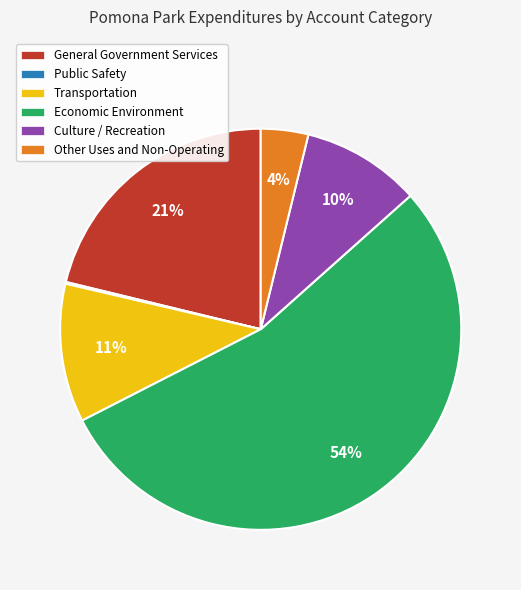

The Transportation slice represents 22% of the pie. True or false?

False